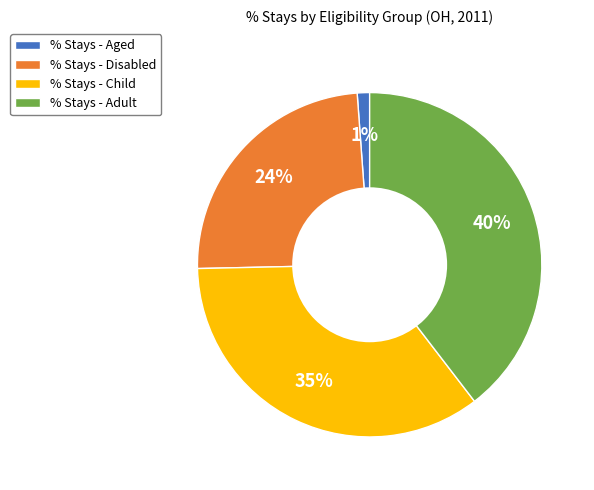

Is % Stays - Adult the majority of the pie?

No